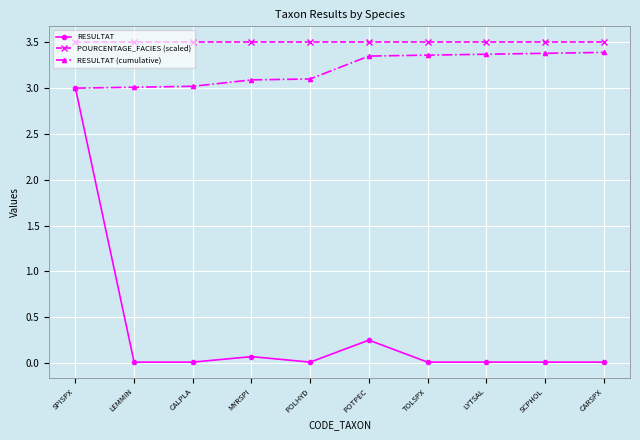

True or false: POURCENTAGE_FACIES (scaled) and RESULTAT (cumulative) intersect in this chart.

False